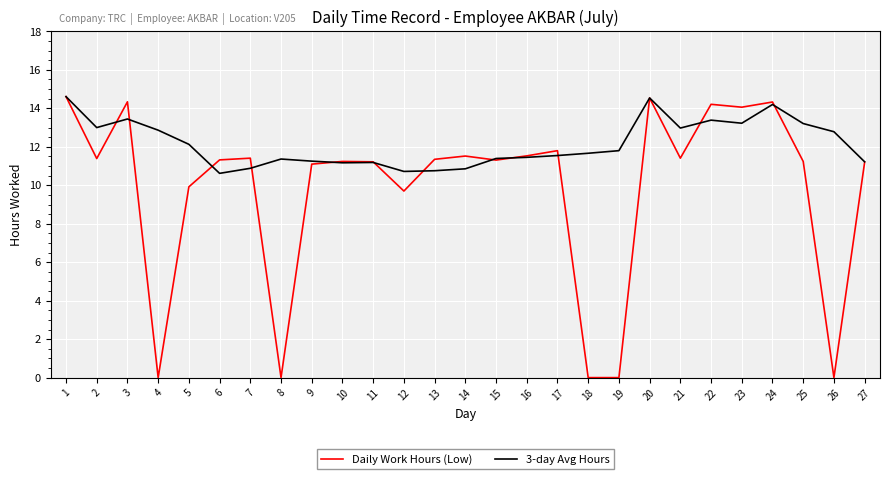

Is the value of Daily Work Hours (Low) at 21 greater than the value of 3-day Avg Hours at 1?

No